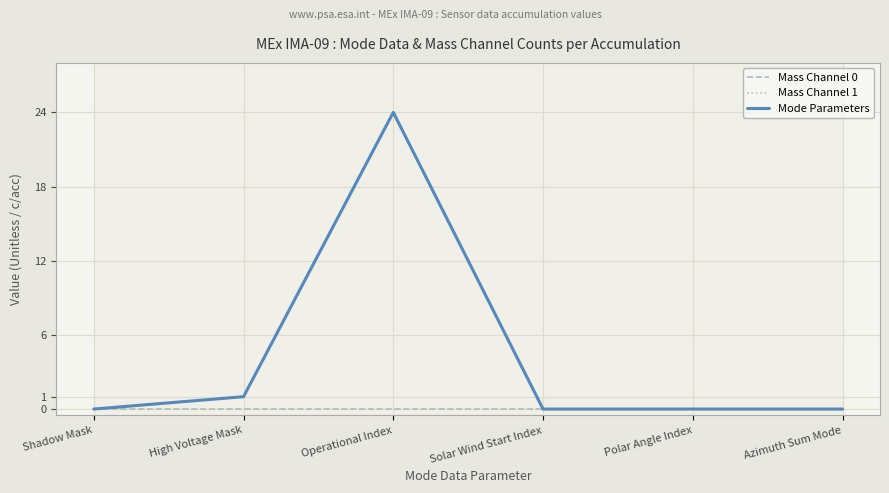

Does the chart display data point markers on the line(s)?

No